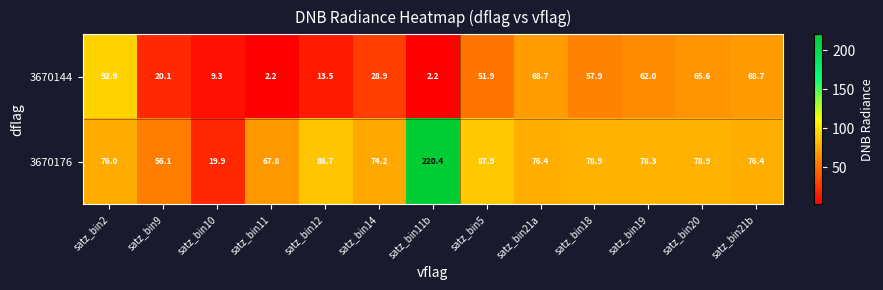

Where is 3670176 nearest to the value 120?

satz_bin5